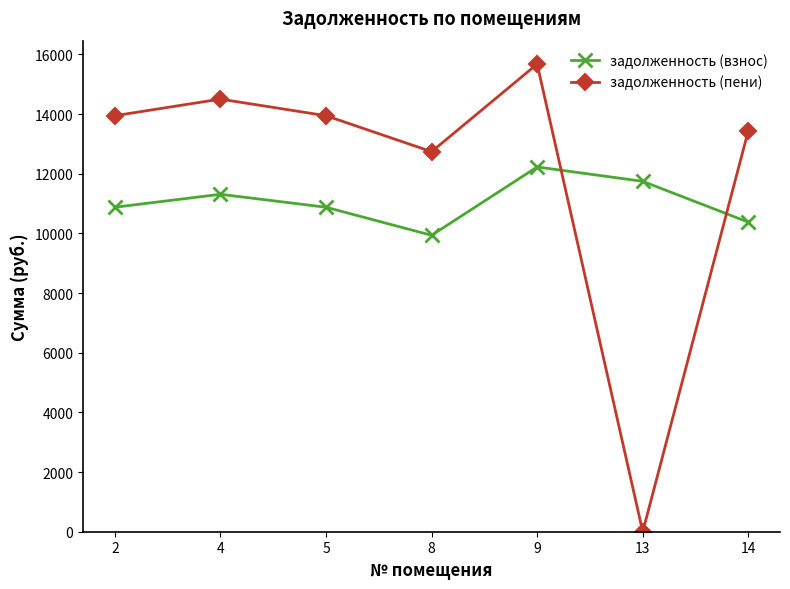

What is the average value of the задолженность (пени) series?

12037.5